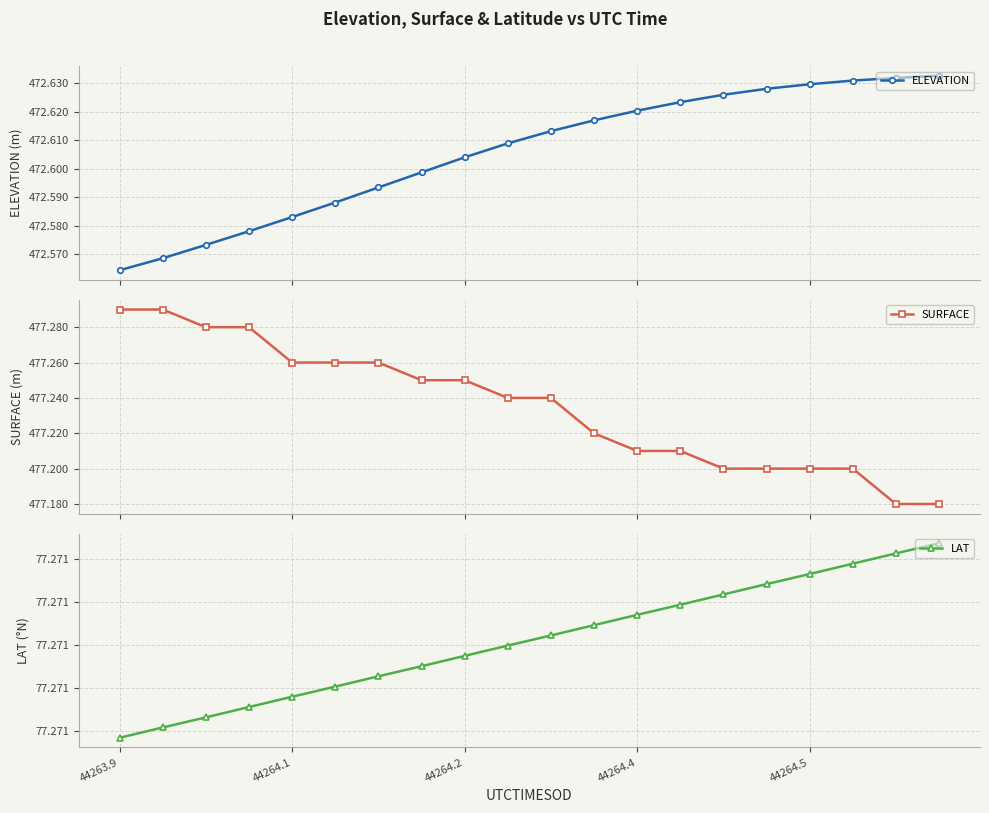

At 44264.5, list the series in order from smallest to largest.

LAT, ELEVATION, SURFACE